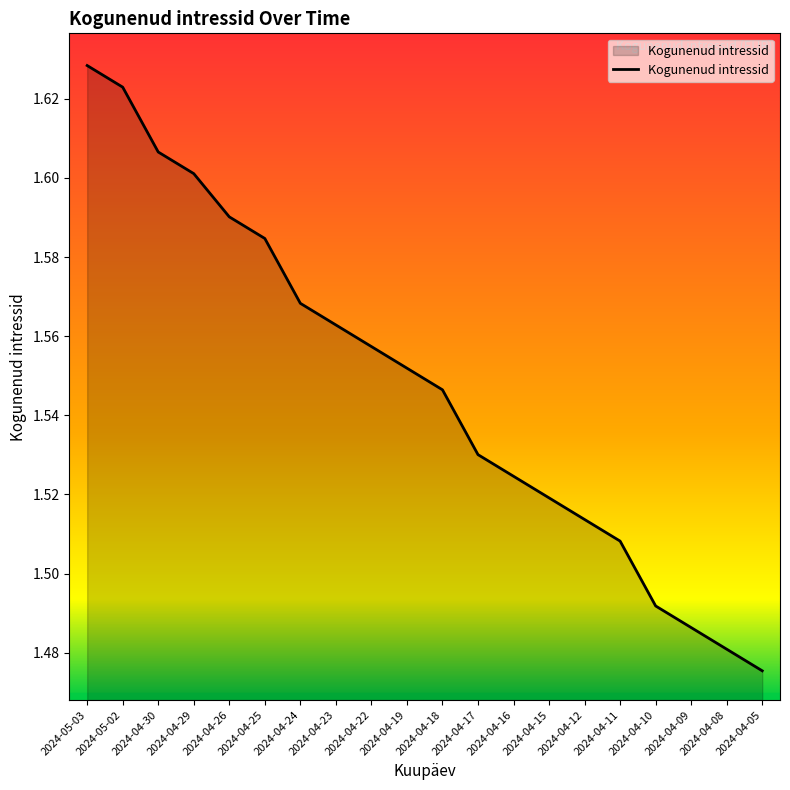

List the labels in order of value, smallest first.

2024-04-05, 2024-04-08, 2024-04-09, 2024-04-10, 2024-04-11, 2024-04-12, 2024-04-15, 2024-04-16, 2024-04-17, 2024-04-18, 2024-04-19, 2024-04-22, 2024-04-23, 2024-04-24, 2024-04-25, 2024-04-26, 2024-04-29, 2024-04-30, 2024-05-02, 2024-05-03